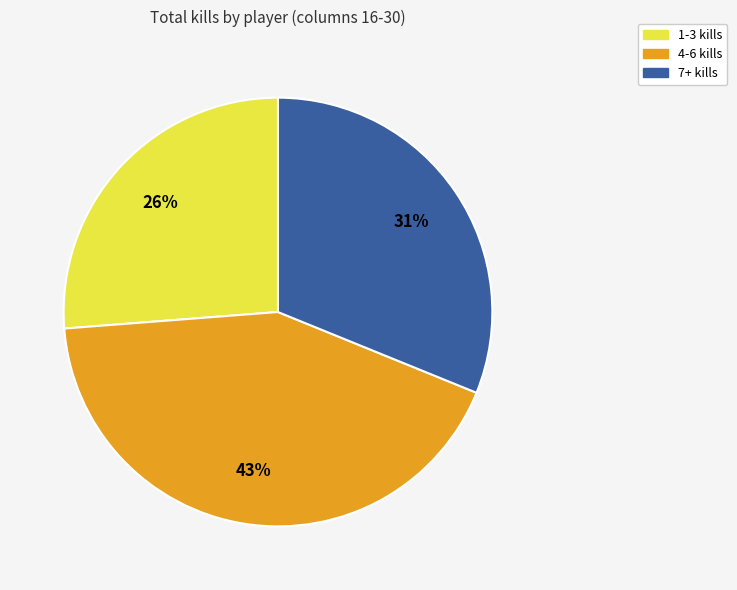

How many slices are in this pie chart?

3